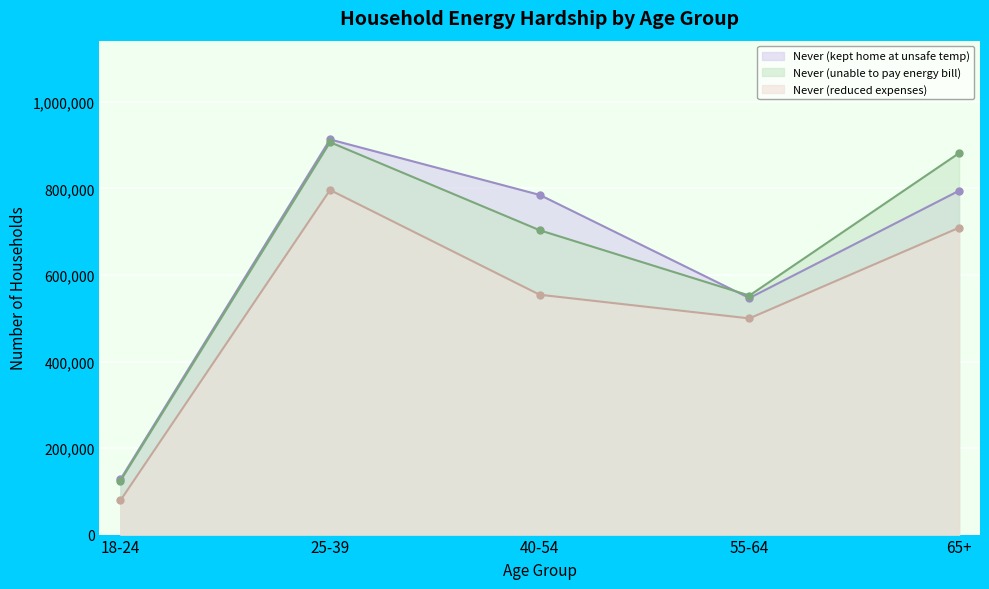

Rank the series at 65+ from highest to lowest value.

Never (unable to pay energy bill), Never (kept home at unsafe temp), Never (reduced expenses)